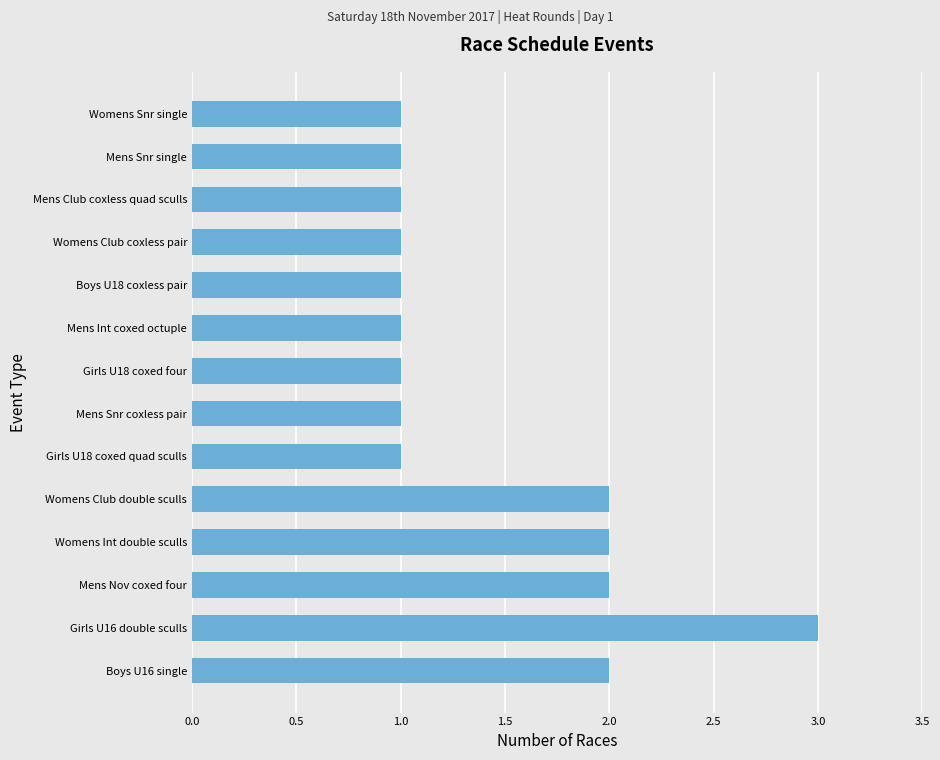

The chart shows a value of 5 at Girls U16 double sculls. True or false?

False